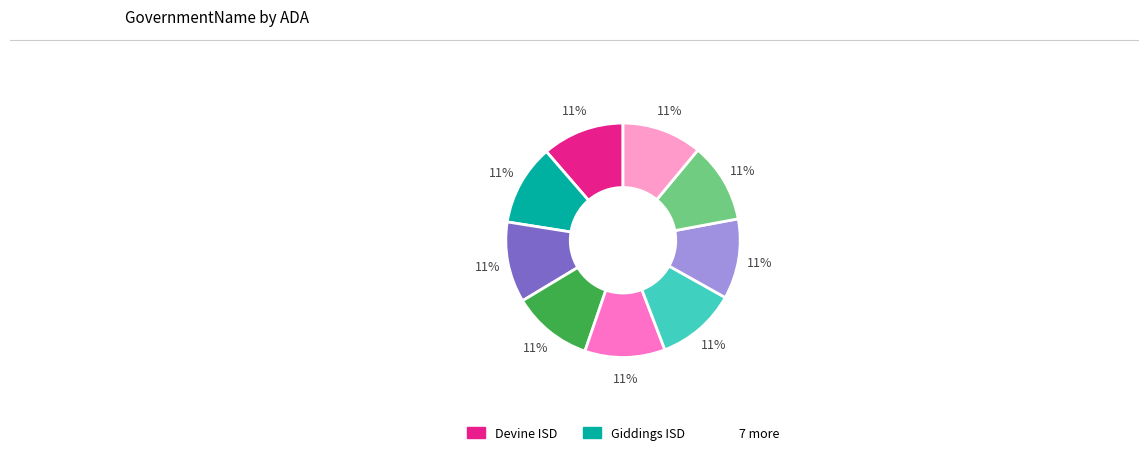

Is there any slice that represents more than half of the pie?

No